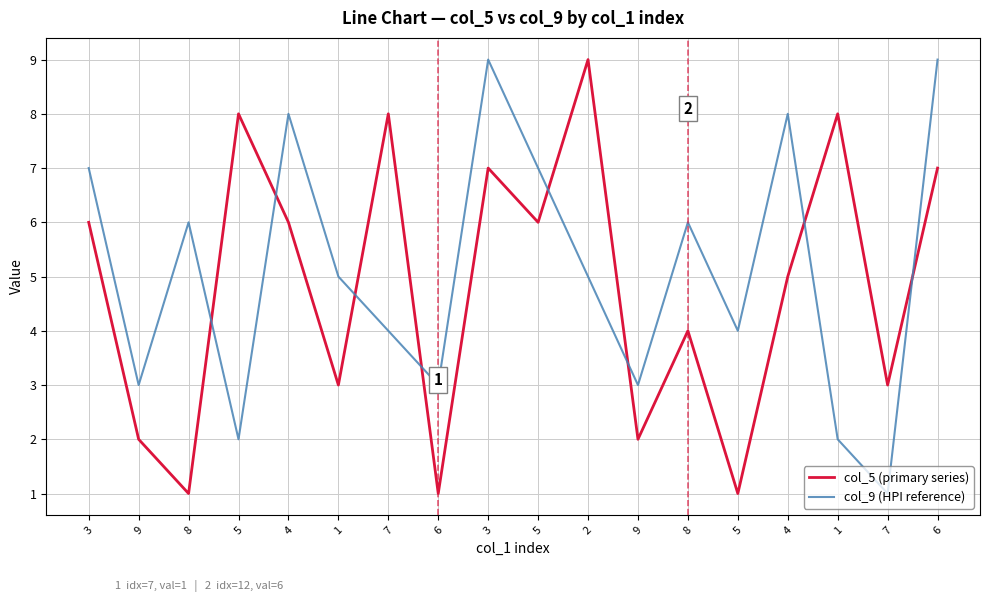

What is the maximum value shown in the chart?

9